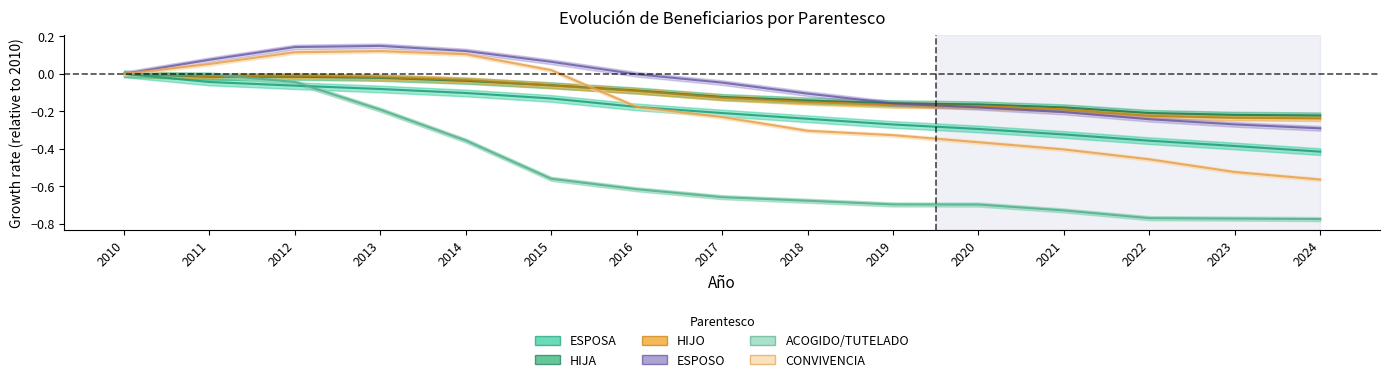

True or false: ESPOSA has a value of -0.1 at 2020.

False